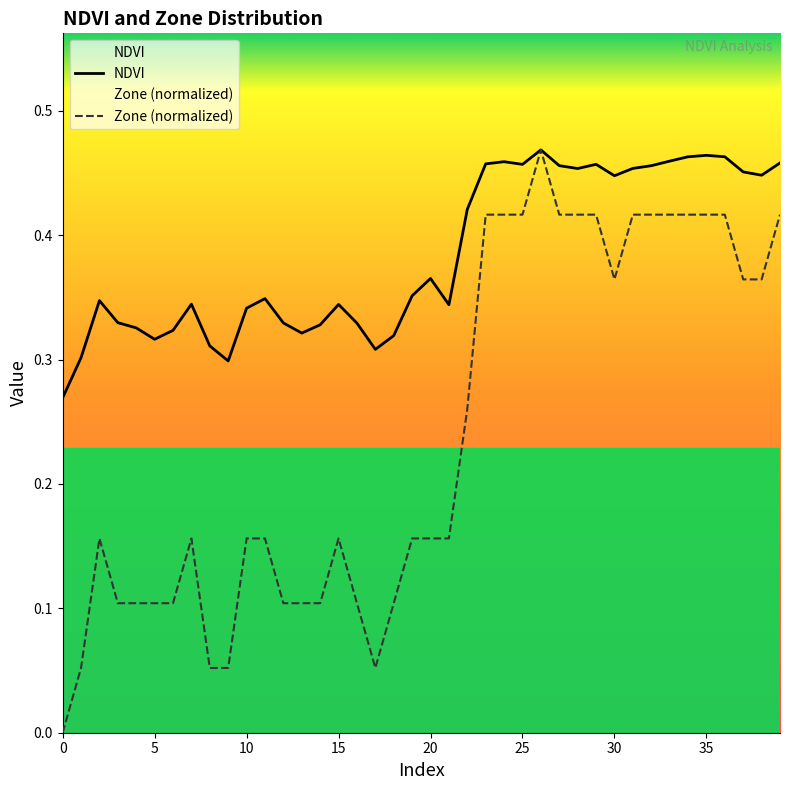

Reading left to right, what are all the values shown in this chart?

NDVI: 0.3	0.3	0.3	0.3	0.3	0.3	0.3	0.3	0.3	0.3	0.3	0.3	0.3	0.3	0.3	0.3	0.3	0.3	0.3	0.4	0.4	0.3	0.4	0.5	0.5	0.5	0.5	0.5	0.5	0.5	0.4	0.5	0.5	0.5	0.5	0.5	0.5	0.5	0.4	0.5
Zone (normalized): 0.0	0.1	0.2	0.1	0.1	0.1	0.1	0.2	0.1	0.1	0.2	0.2	0.1	0.1	0.1	0.2	0.1	0.1	0.1	0.2	0.2	0.2	0.3	0.4	0.4	0.4	0.5	0.4	0.4	0.4	0.4	0.4	0.4	0.4	0.4	0.4	0.4	0.4	0.4	0.4